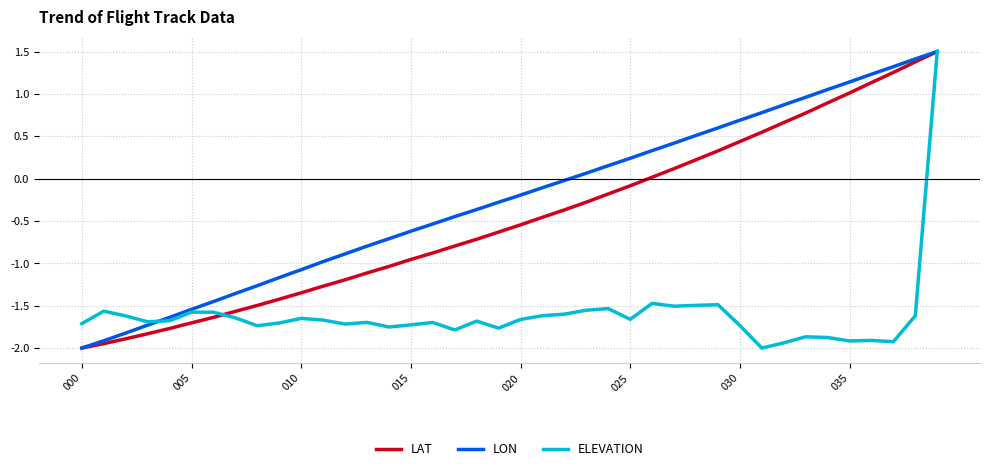

Does the chart have visible grid lines?

Yes